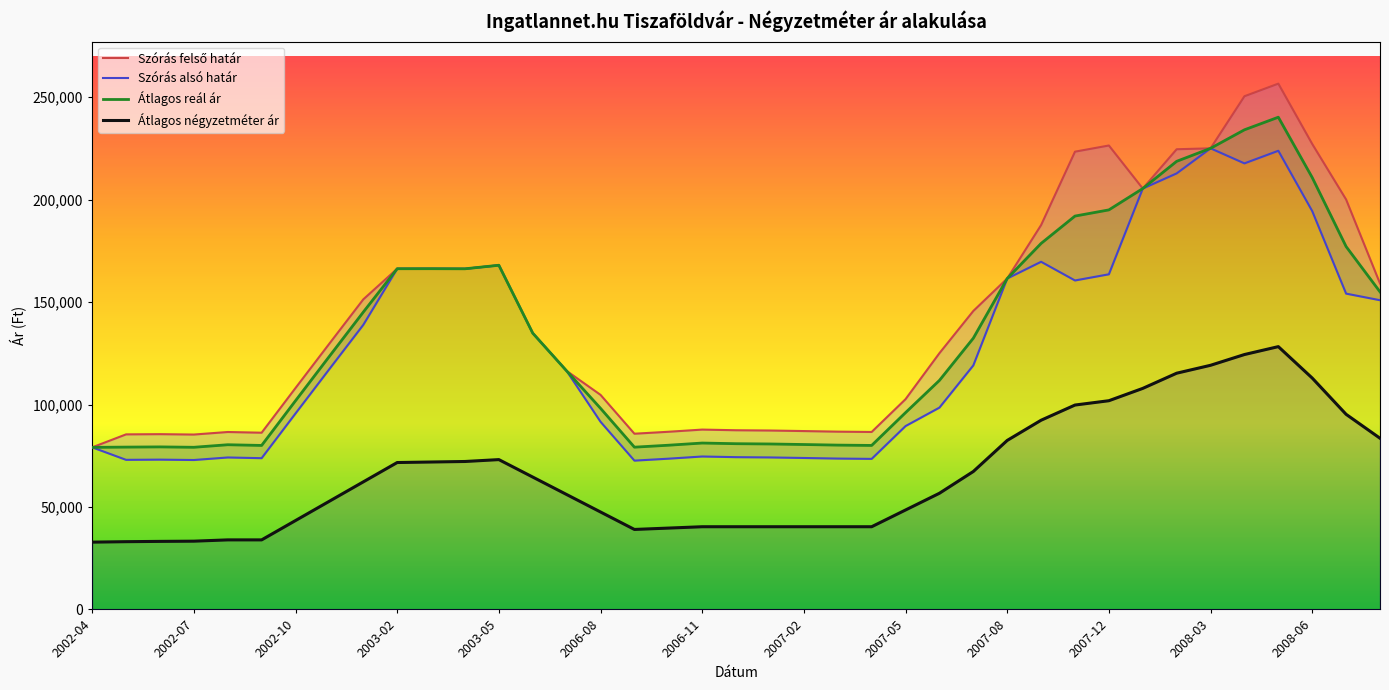

The Átlagos reál ár series shows 80186 at 22. True or false?

True